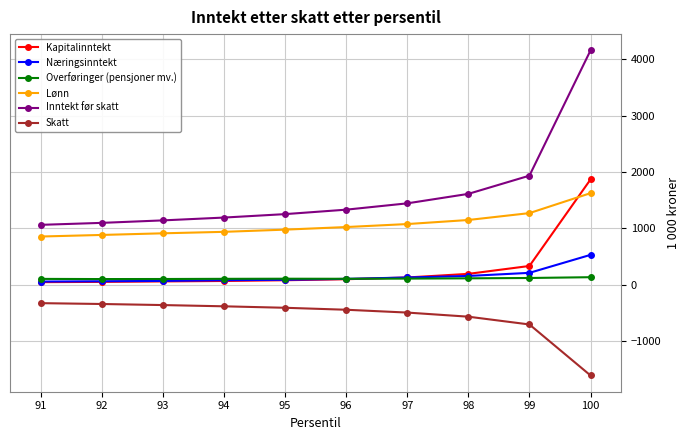

What is the smallest value displayed?

-1608